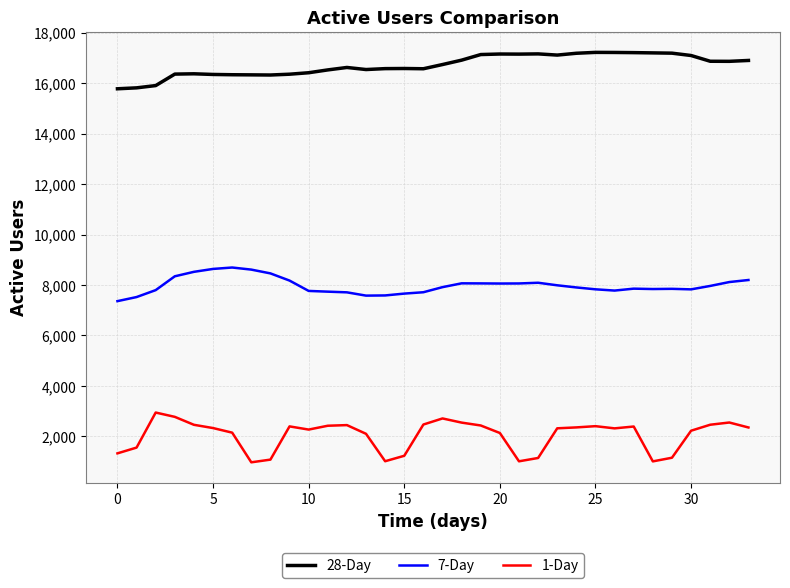

True or false: 1-Day and 28-Day intersect in this chart.

False